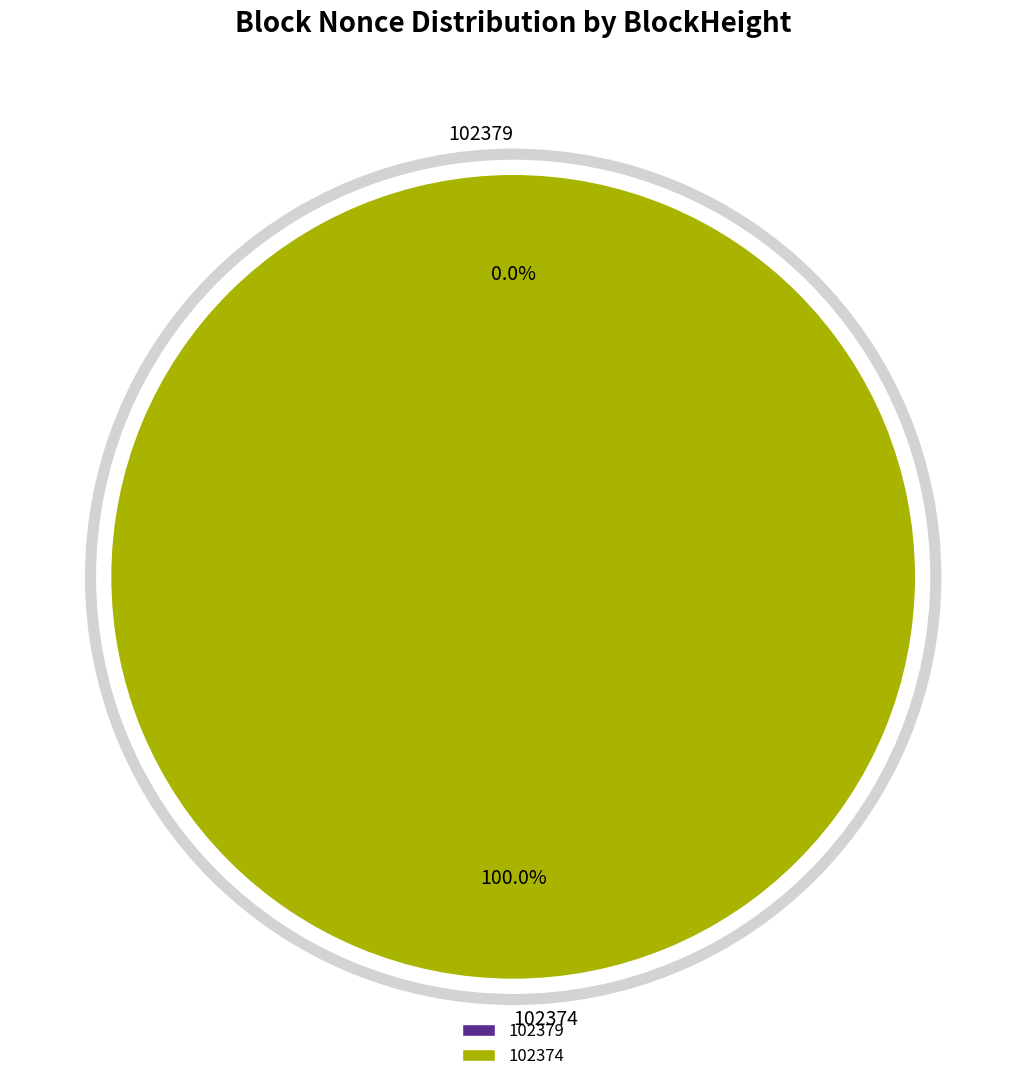

What is the largest slice in the pie chart?

102374